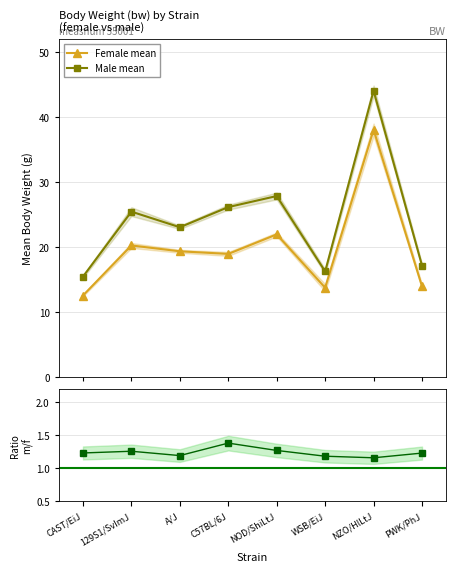

What is the total value across all series at CAST/EiJ?

29.3